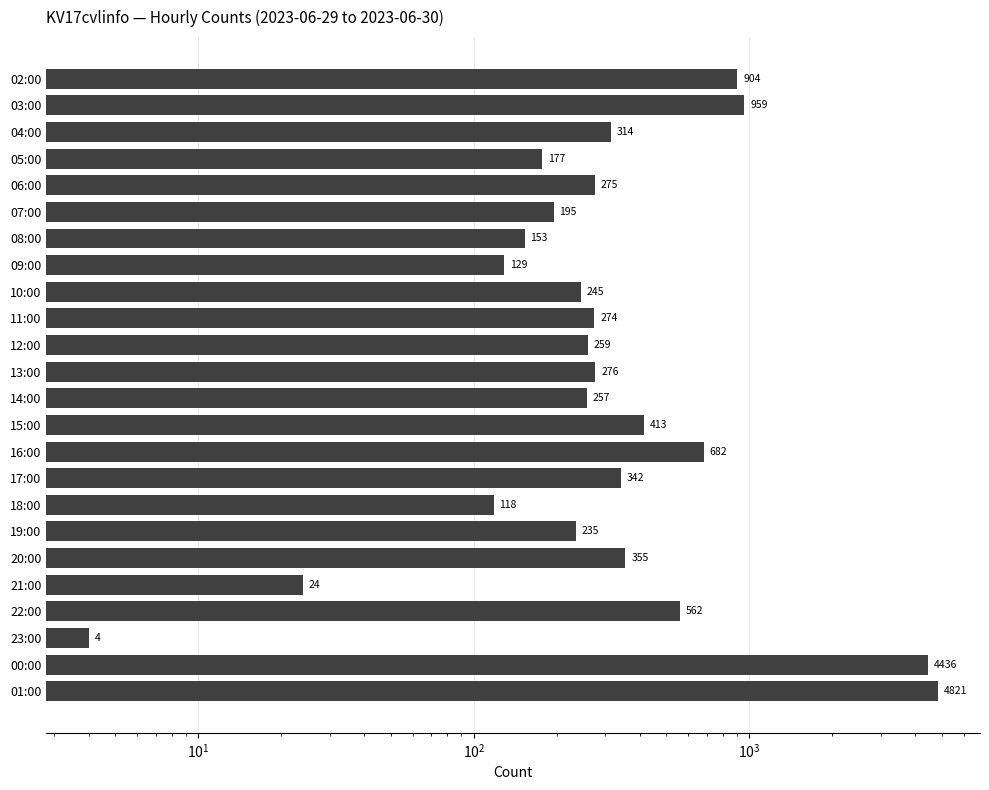

How many values exceed 275?

11